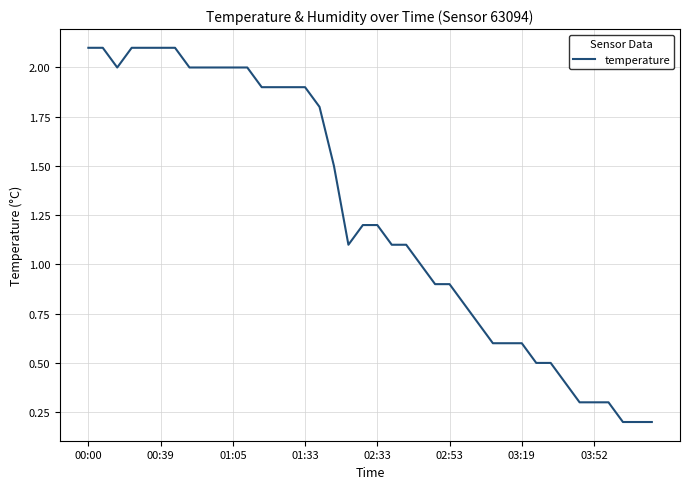

What is the difference between the maximum and minimum values?

1.9